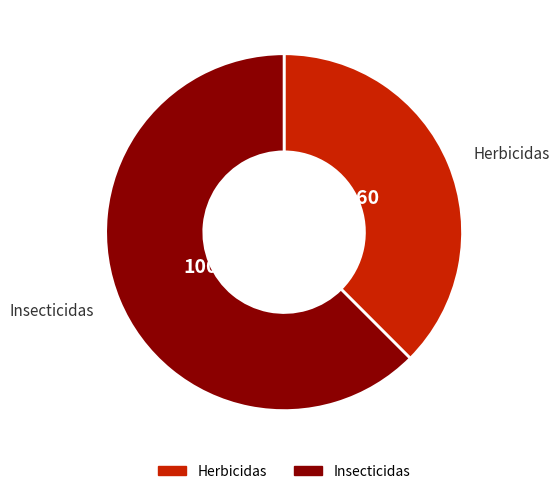

What is the majority slice?

Insecticidas